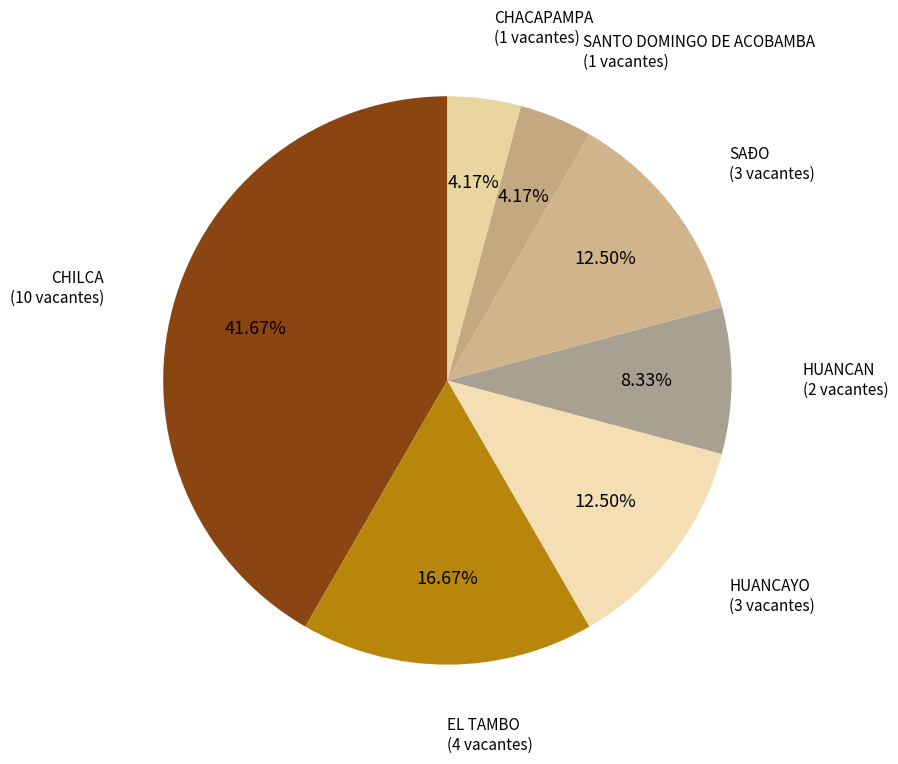

Is SAÐO the majority of the pie?

No